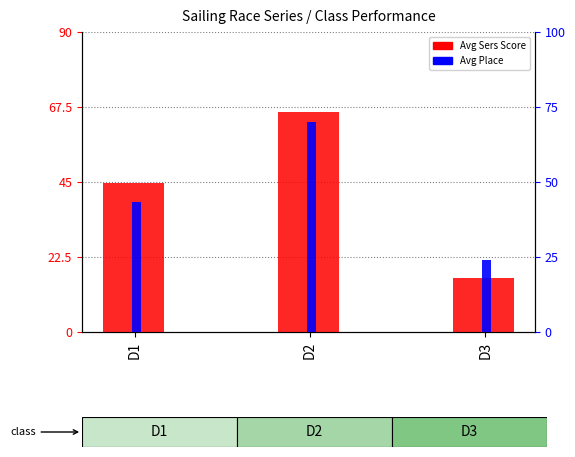

What is the total value across all series at D3?

19.8